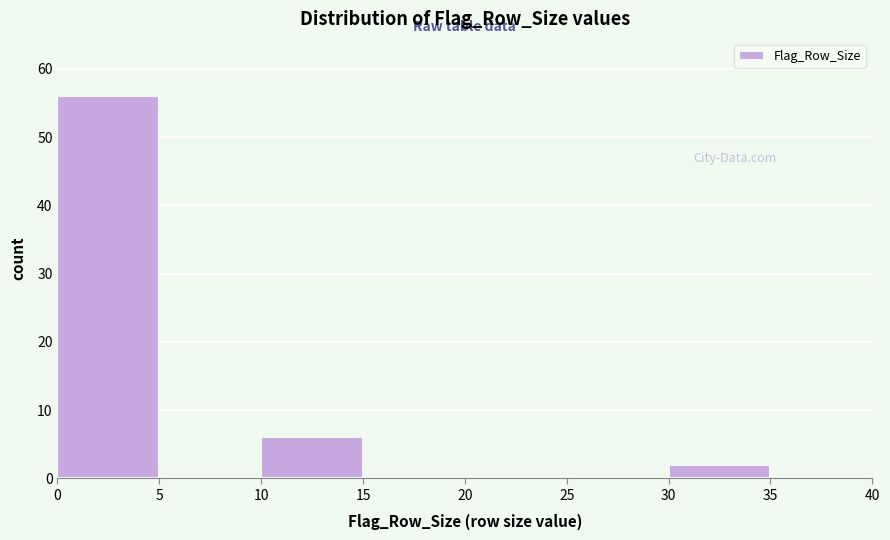

Reading left to right, list every bar in this chart as the range it spans on the x-axis followed by its height. The values are not printed on the chart, so give them approximately, as read against the axis.

0 to 5: 56
5 to 10: 0
10 to 15: 6
15 to 20: 0
20 to 25: 0
25 to 30: 0
30 to 35: 2
35 to 40: 0